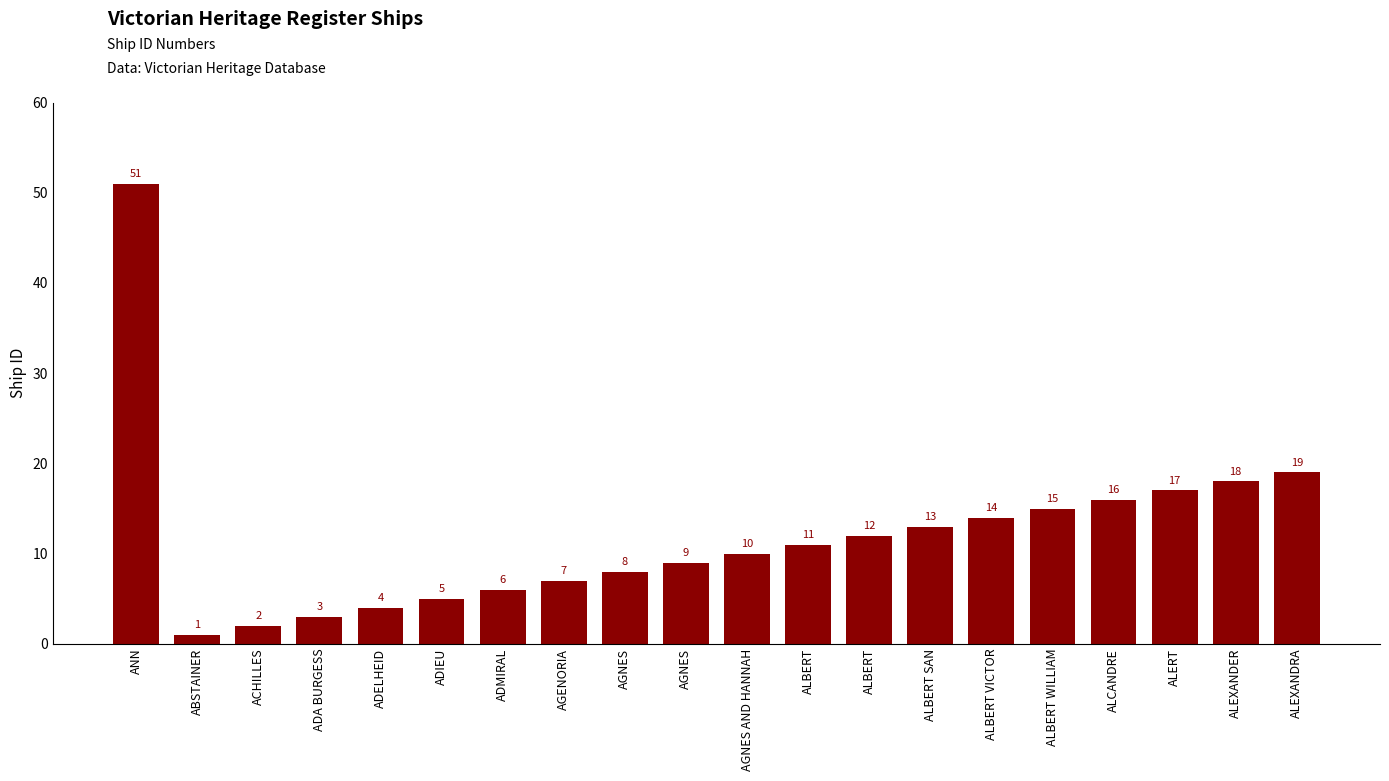

How many bars are there in total?

20